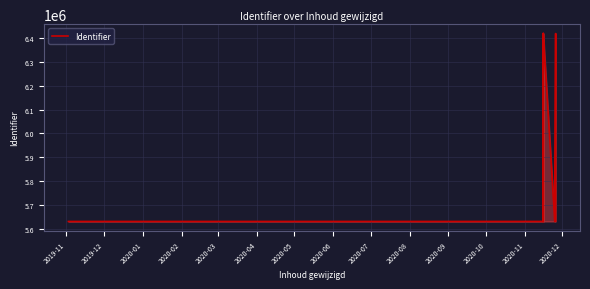

Is it true that the value at 20 is 4466483?

False